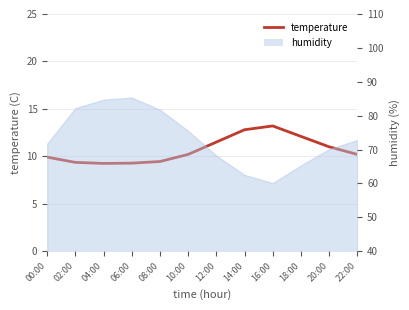

What is the smallest value displayed?

9.2